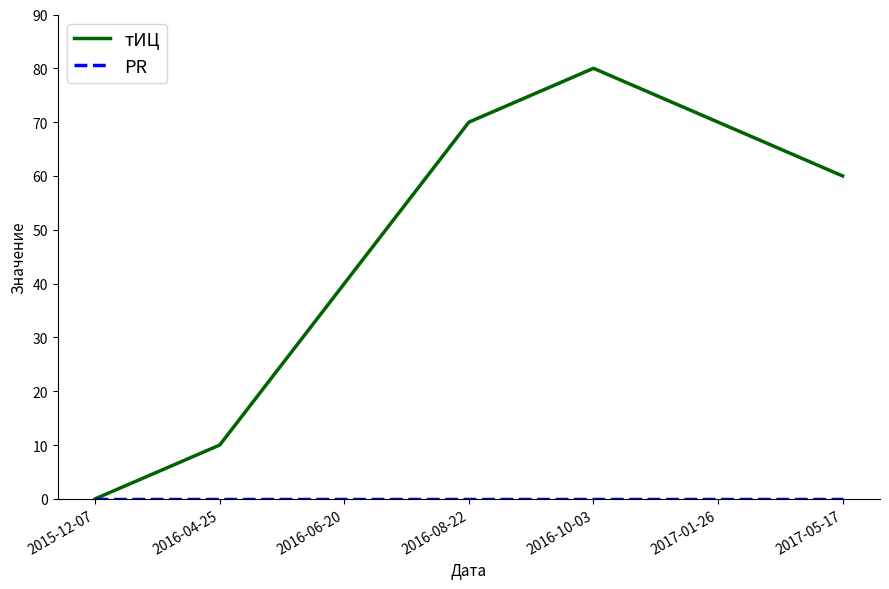

What is the spread (max minus min) of values at 2016-10-03?

80